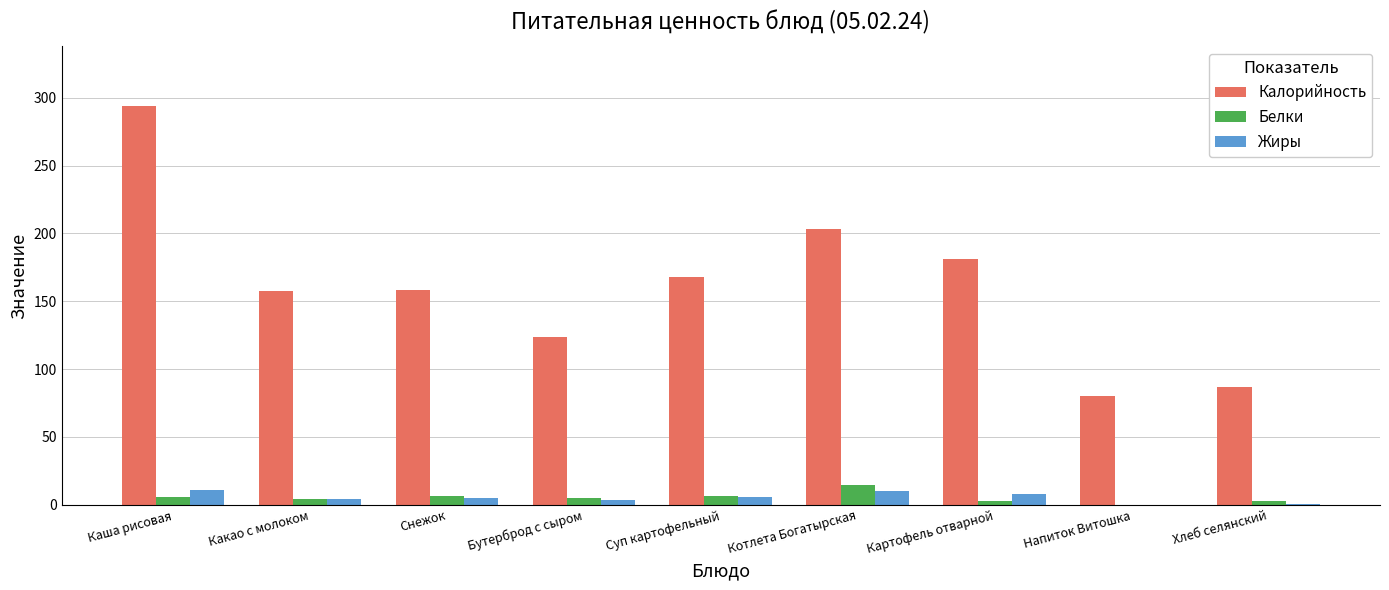

What is the difference between the Калорийность values at Напиток Витошка and Какао с молоком?

77.6